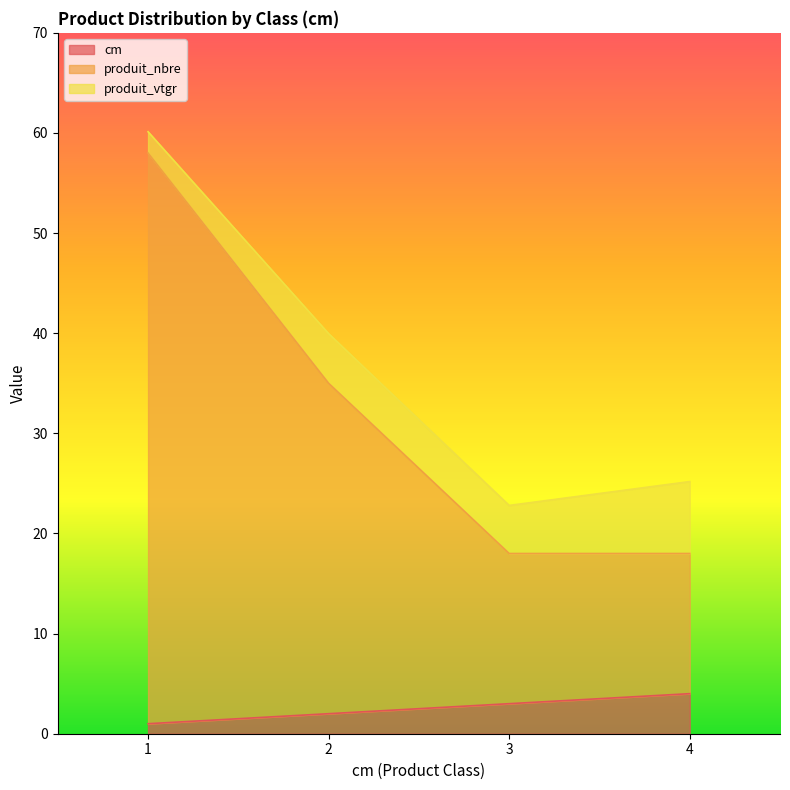

At which category is the sum across all series the highest?

1